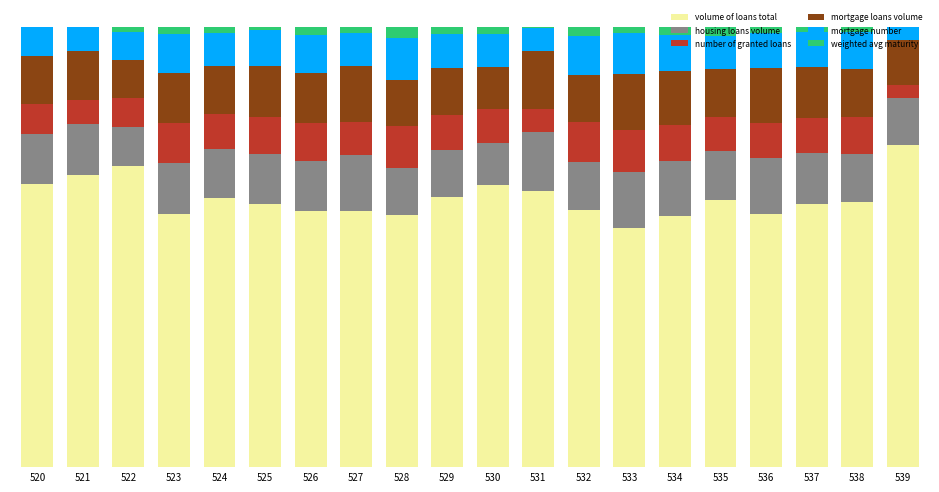

Are the bars horizontal?

No